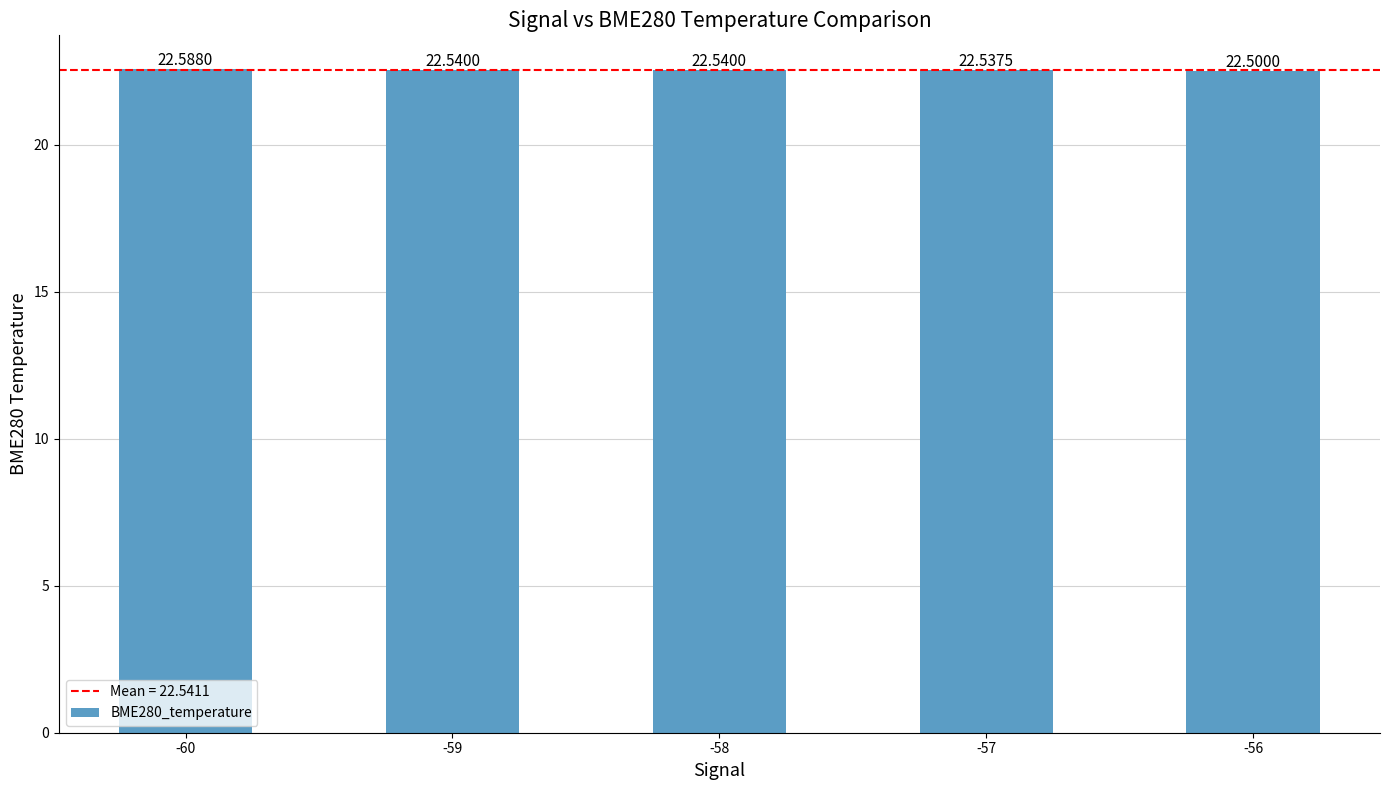

What is the sum of the values at -58 and -59?

45.1